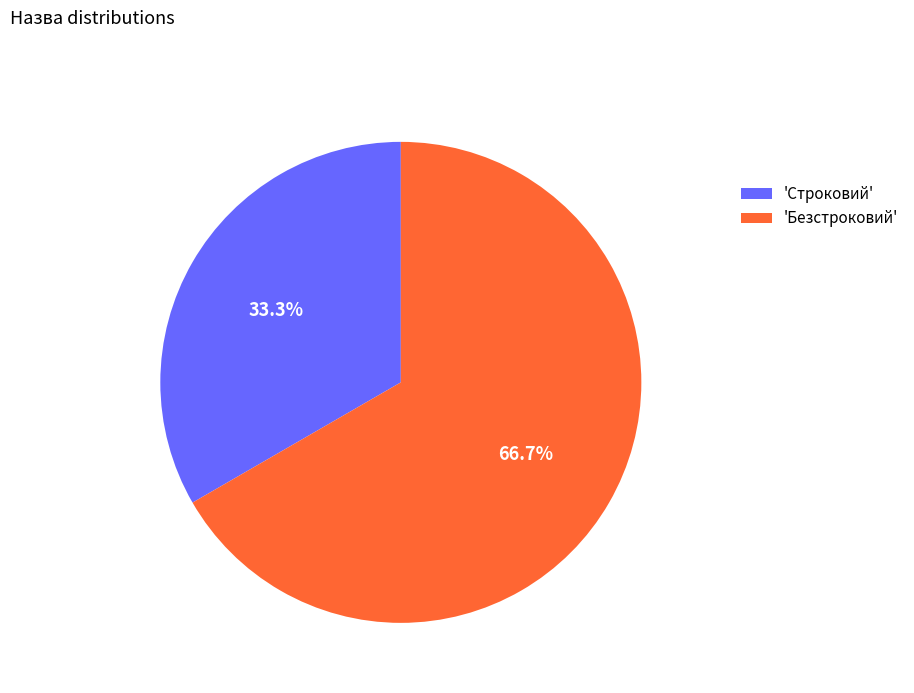

Rank the categories by value from highest to lowest.

'Безстроковий', 'Строковий'